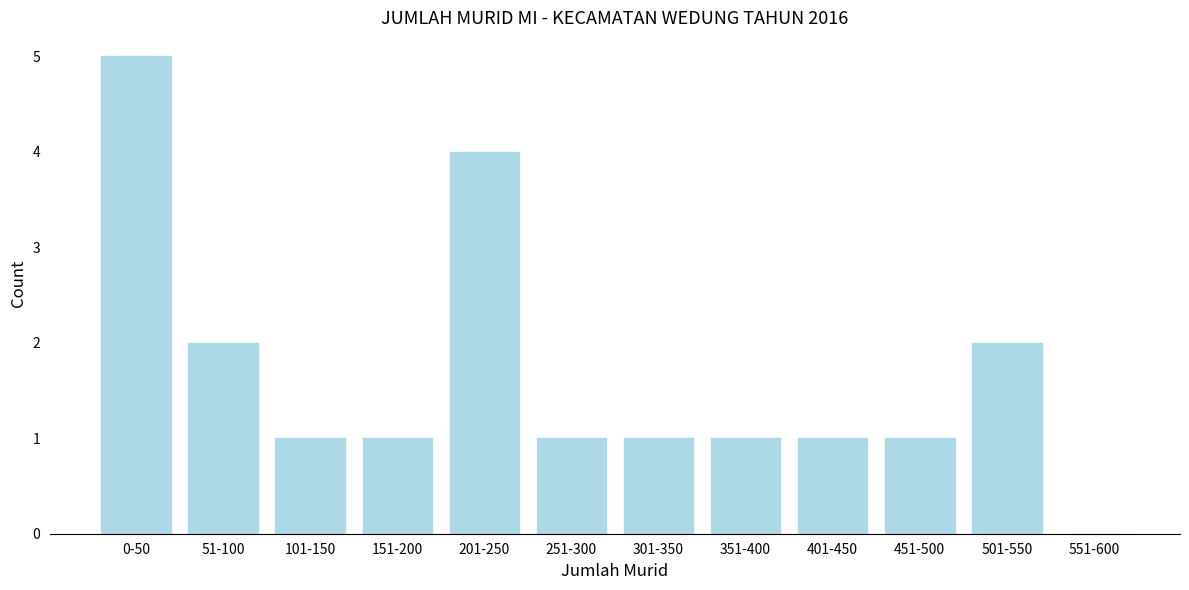

Reading left to right, extract all data points from this chart.

0-50=5	51-100=2	101-150=1	151-200=1	201-250=4	251-300=1	301-350=1	351-400=1	401-450=1	451-500=1	501-550=2	551-600=0